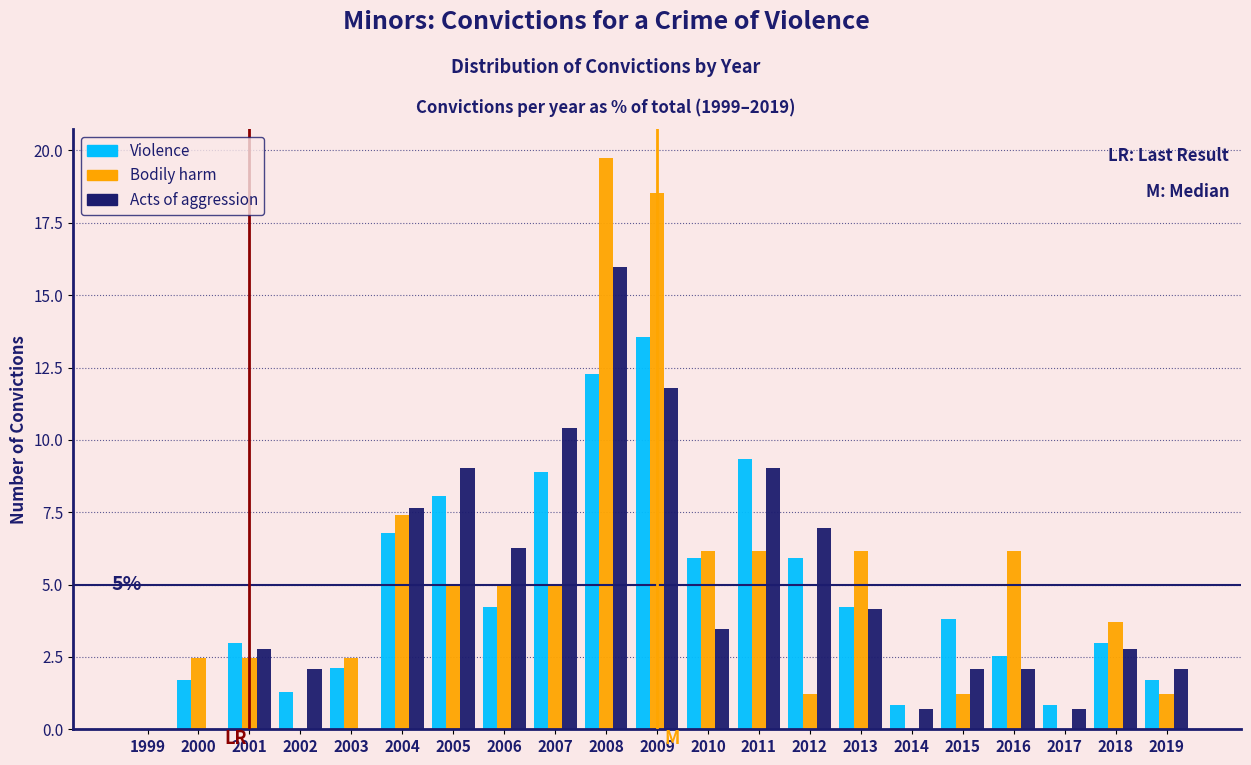

What is the sum of all Violence values?

100.0